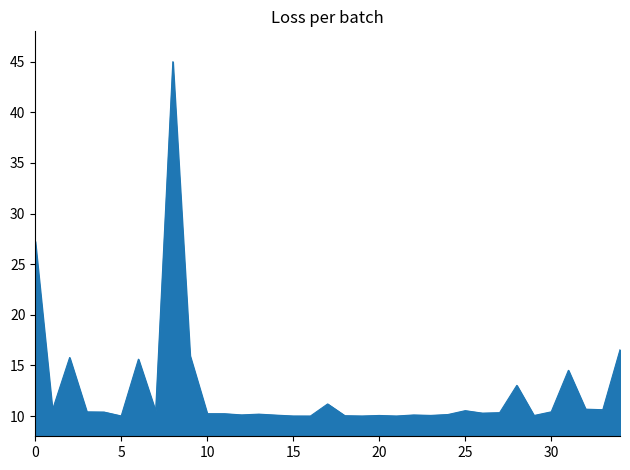

What is the greatest value displayed?

45.0